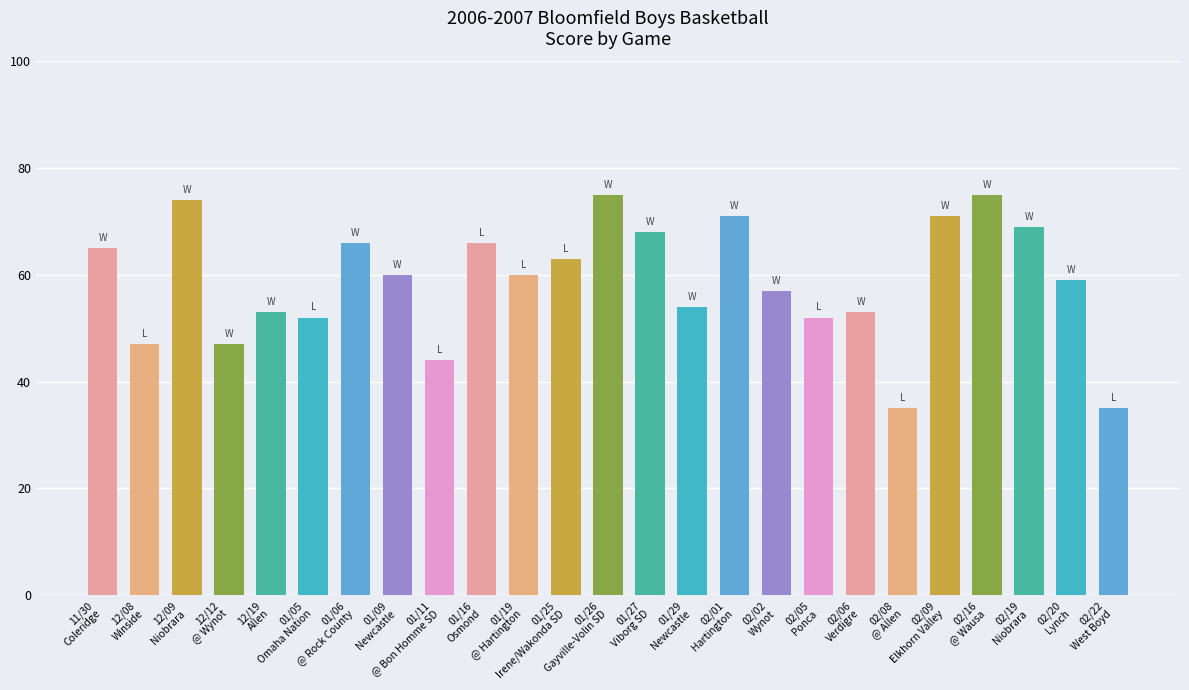

What is the value of the 18th bar from the left?

52